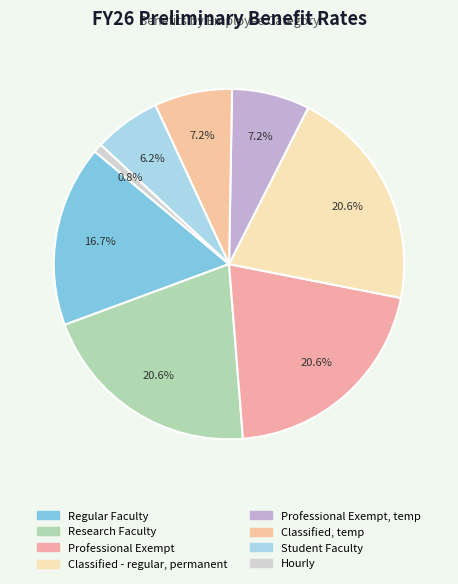

Which slice is the largest?

Research Faculty